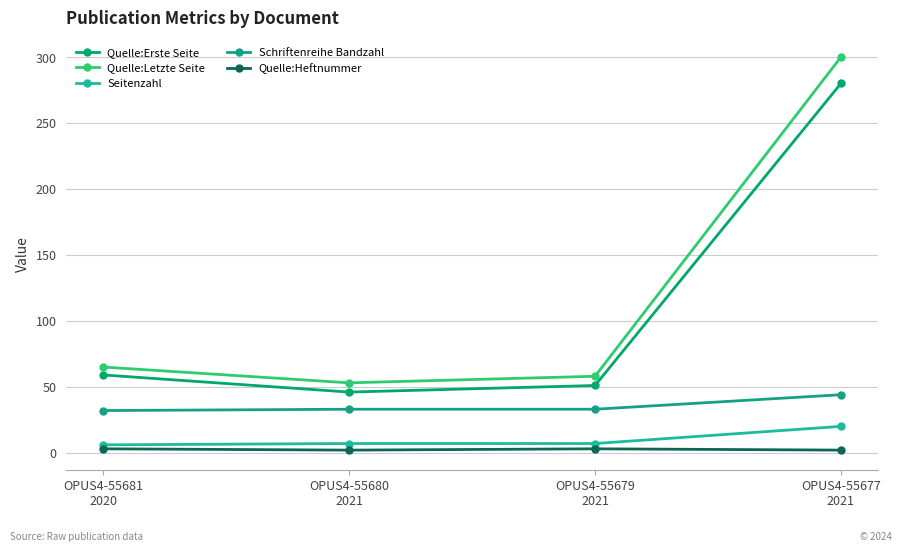

At which category does the chart reach its minimum across all series?

OPUS4-55680
2021